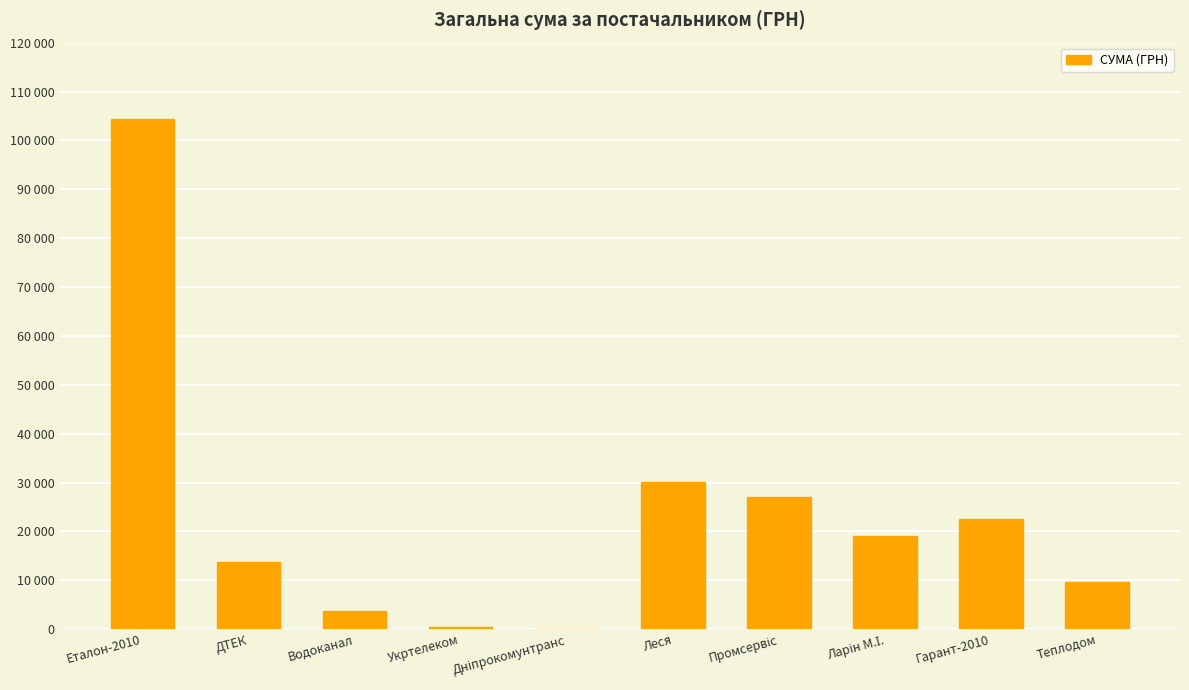

What is the average value?

23088.2